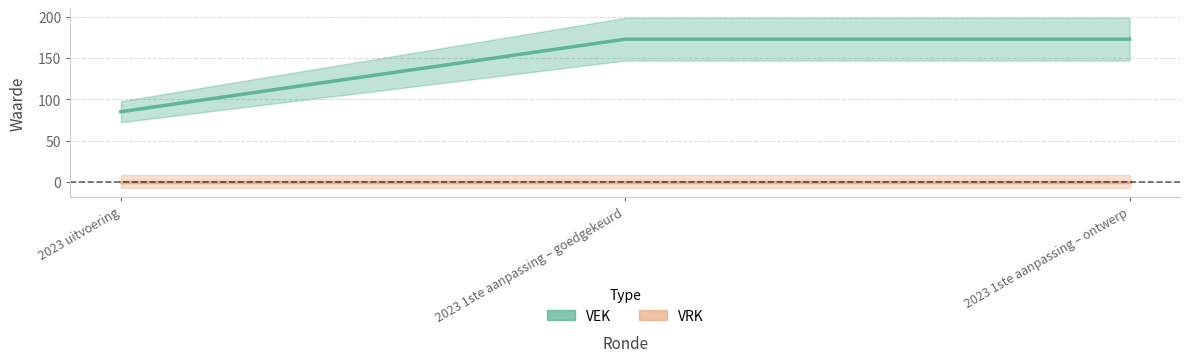

What is the value of the VEK point at the 1st from the left?

85